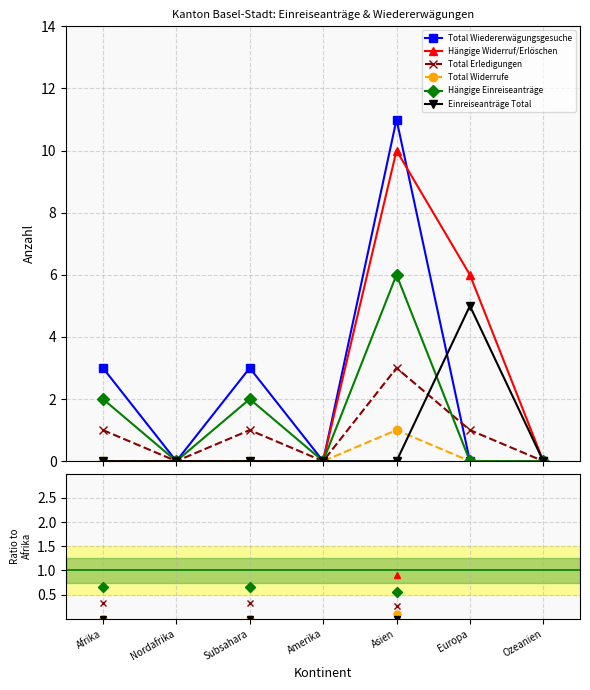

At Amerika, list the series in order from smallest to largest.

Total Wiedererwägungsgesuche, Hängige Widerruf/Erlöschen, Total Erledigungen, Total Widerrufe, Hängige Einreiseanträge, Einreiseanträge Total